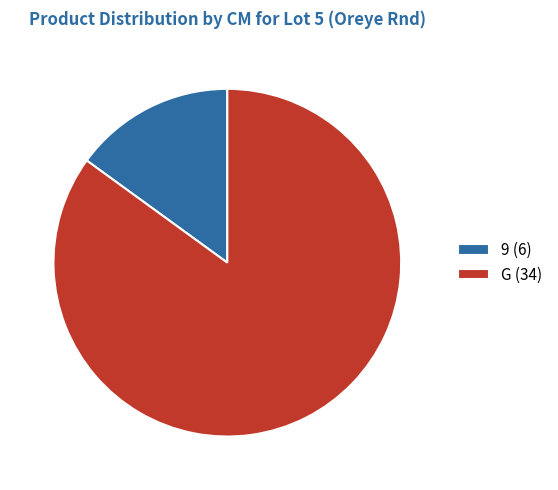

Approximately how many times larger is the value at G compared to 9?

5.7